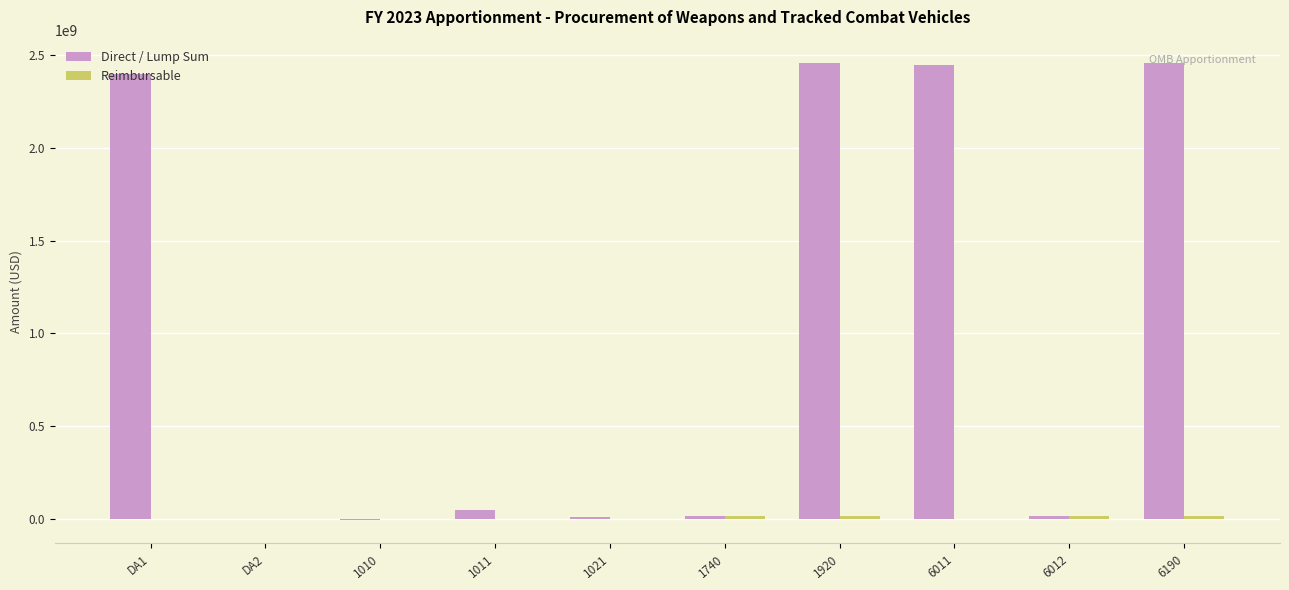

Between 6012 and 6190, which series saw the biggest shift?

Direct / Lump Sum